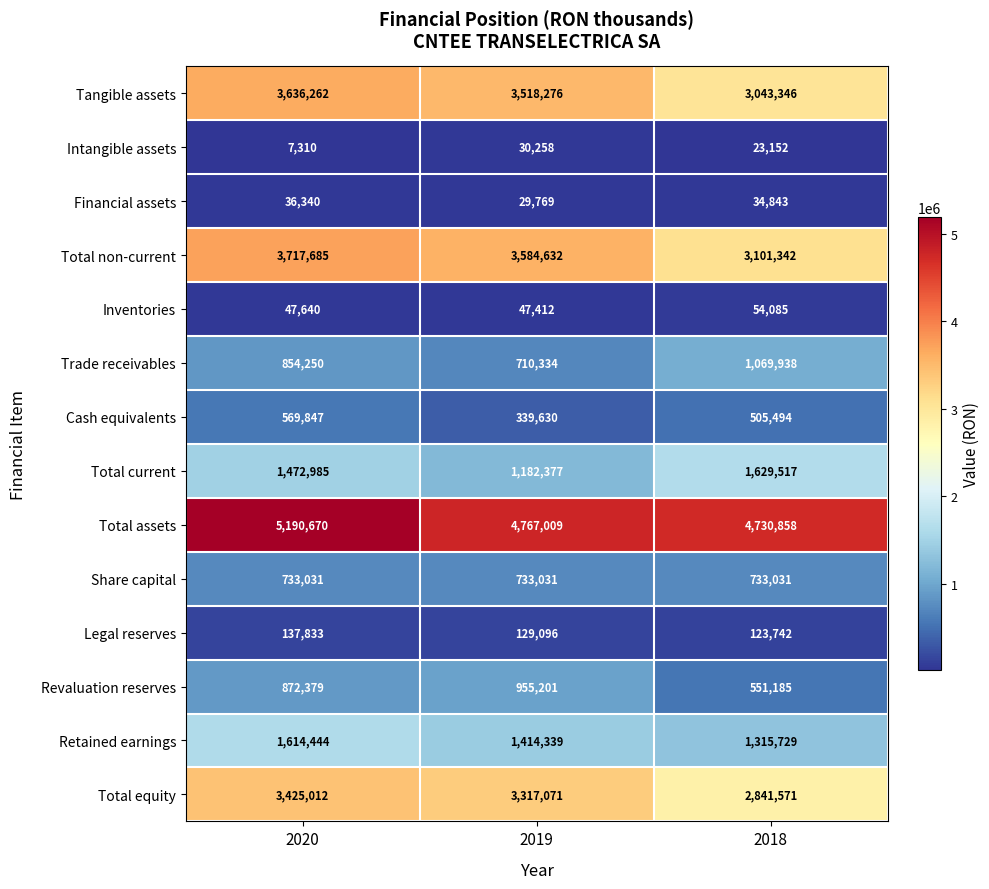

Which category has the lowest value in the Total current series?

2019